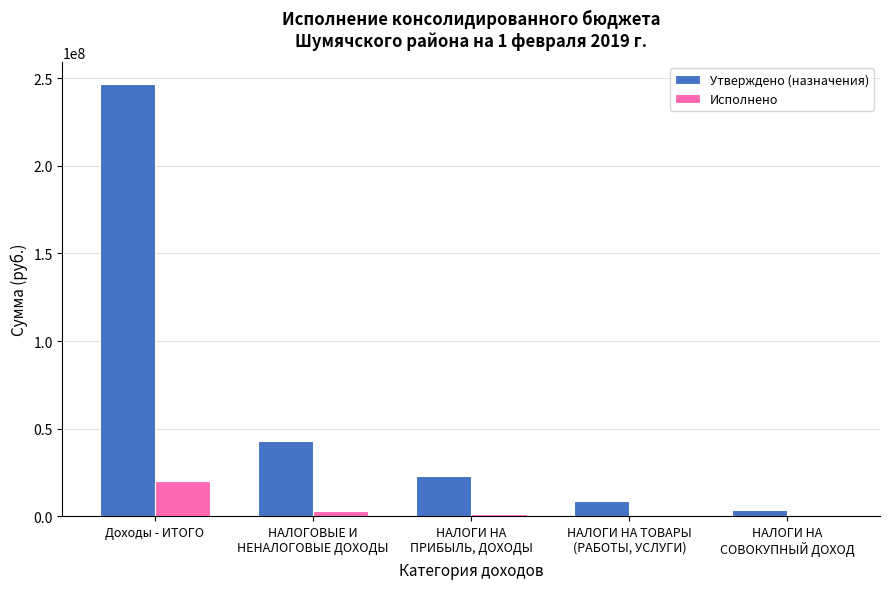

At how many categories does at least one series exceed 61297422?

1